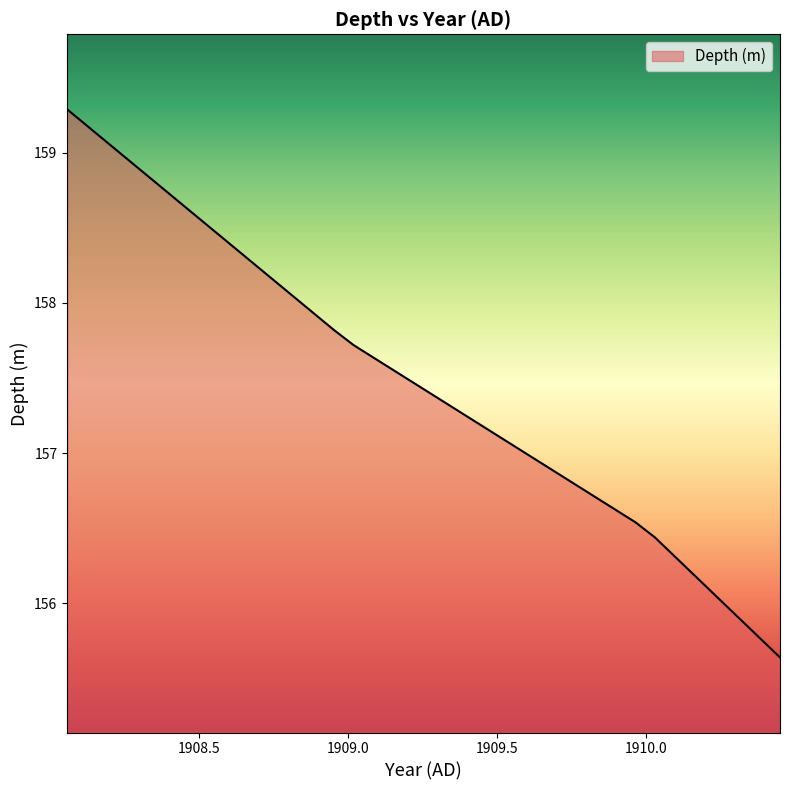

What is the maximum value shown in the chart?

159.3